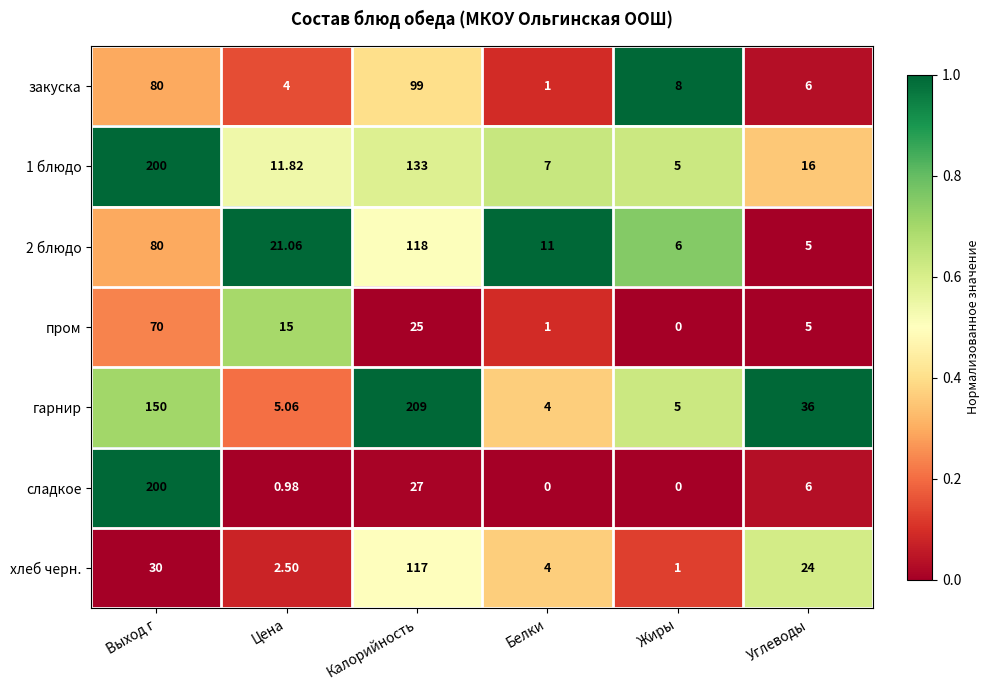

Which series has the largest total across all categories?

гарнир